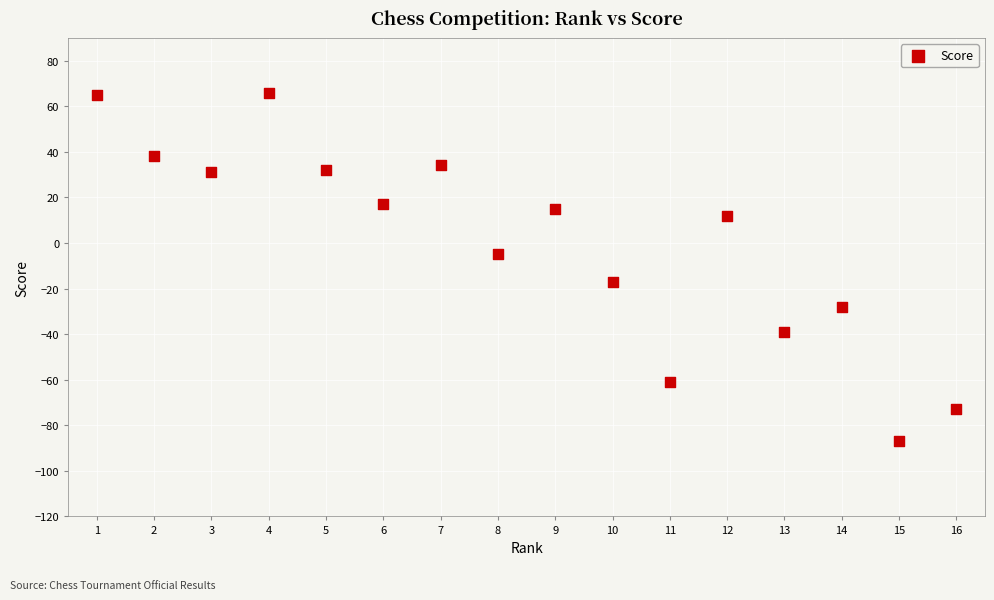

What is the range of Y values (max minus min)?

153